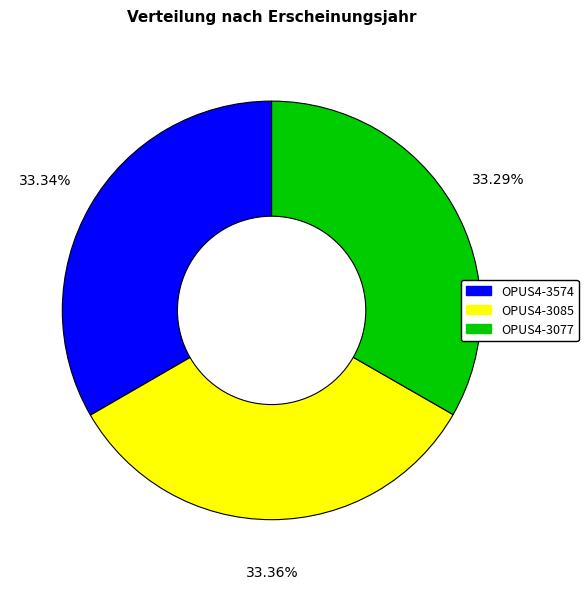

What is the ratio of the value at OPUS4-3085 to the value at OPUS4-3574?

1.0